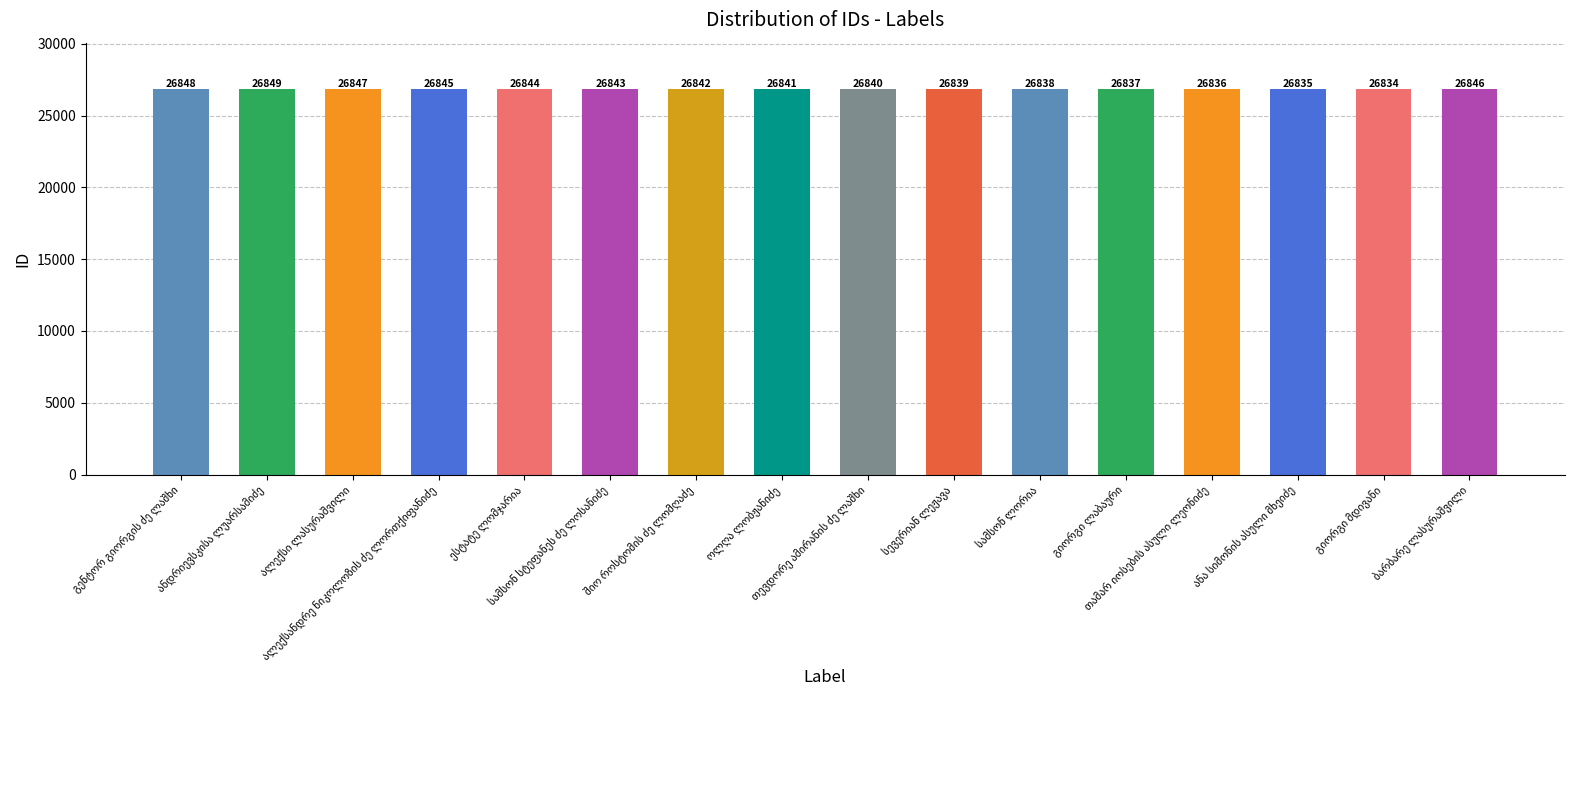

What is the value of the 11th bar from the left?

26838